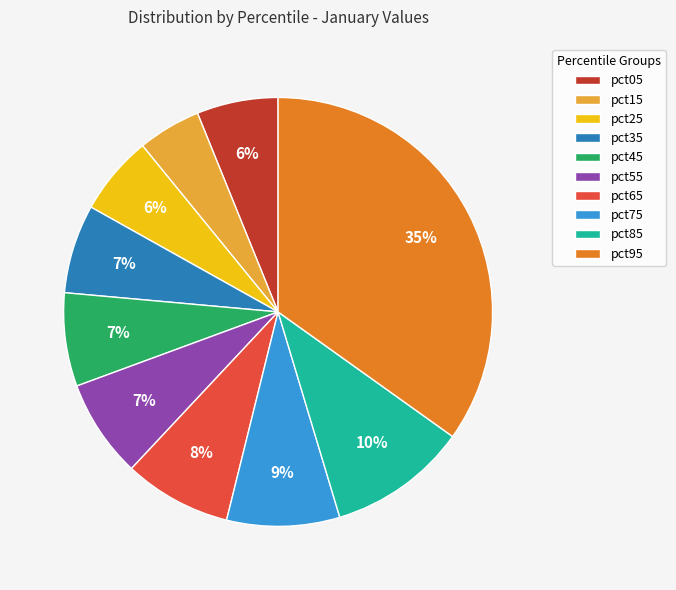

Which category has the biggest portion of the pie?

pct95